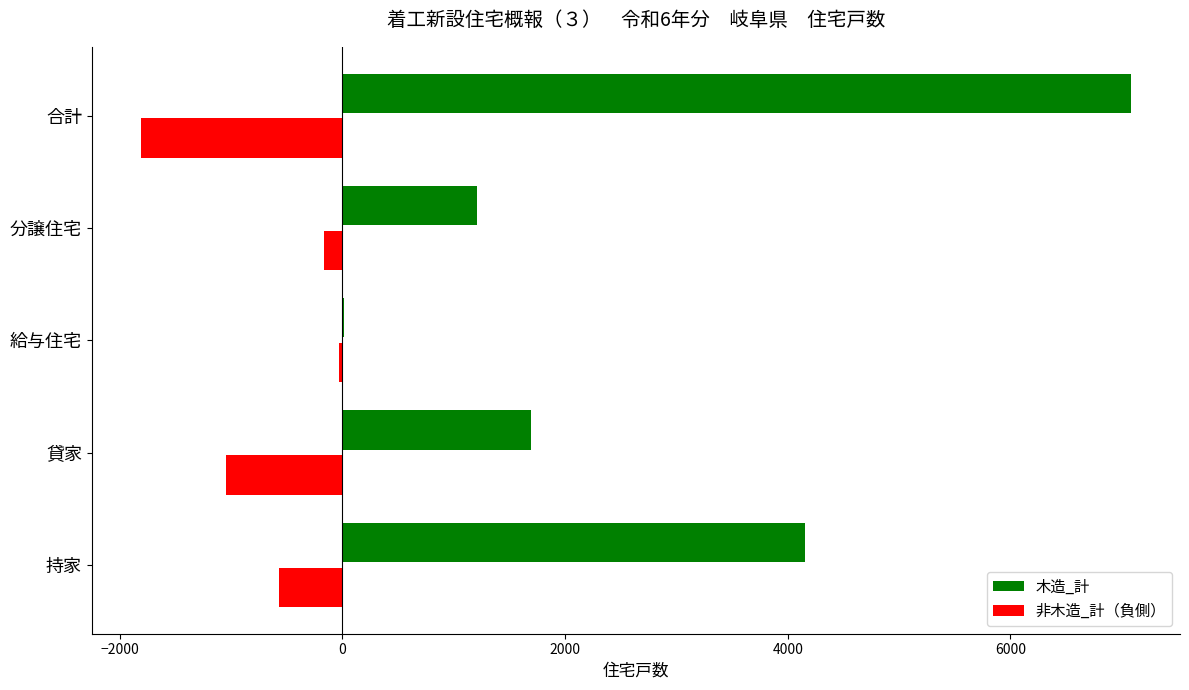

What is the sum of all 木造_計 values?

14158